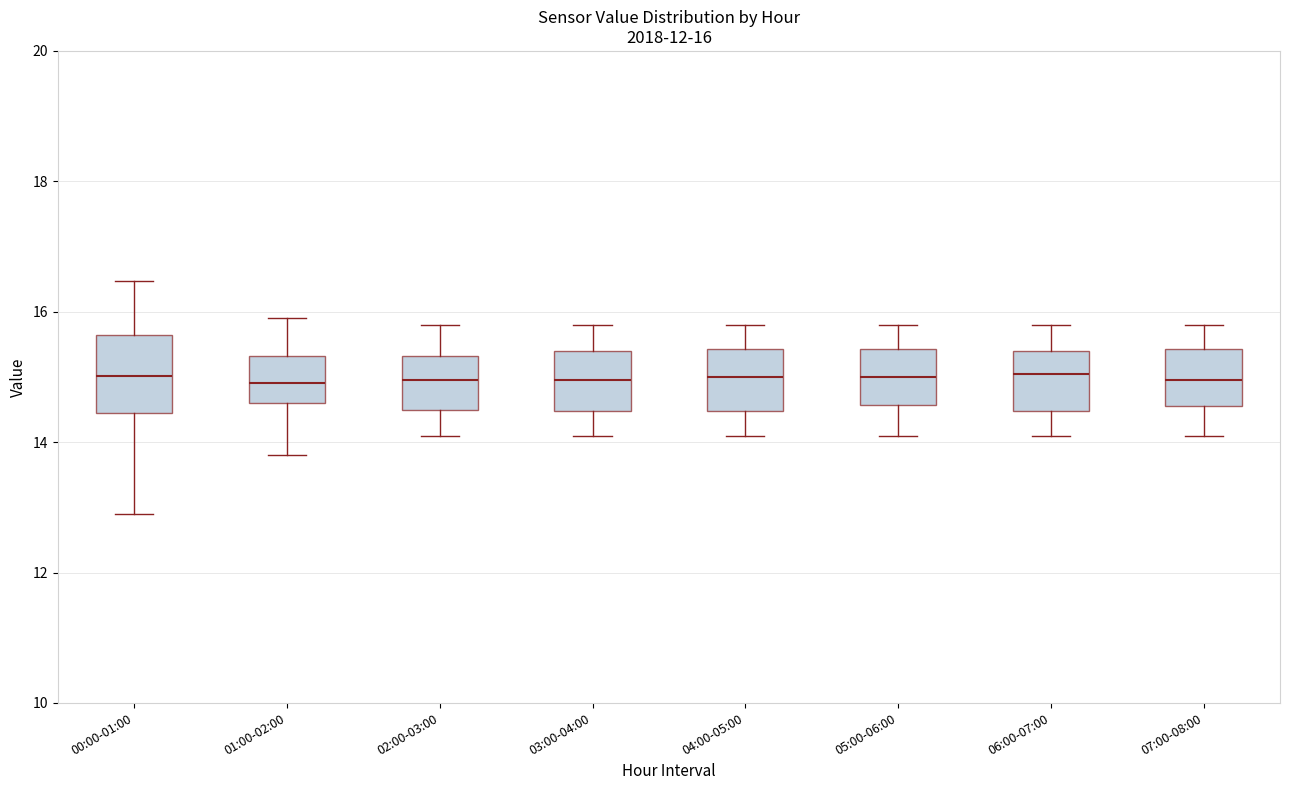

Which box is the tallest, from its lower edge to its upper edge?

00:00-01:00